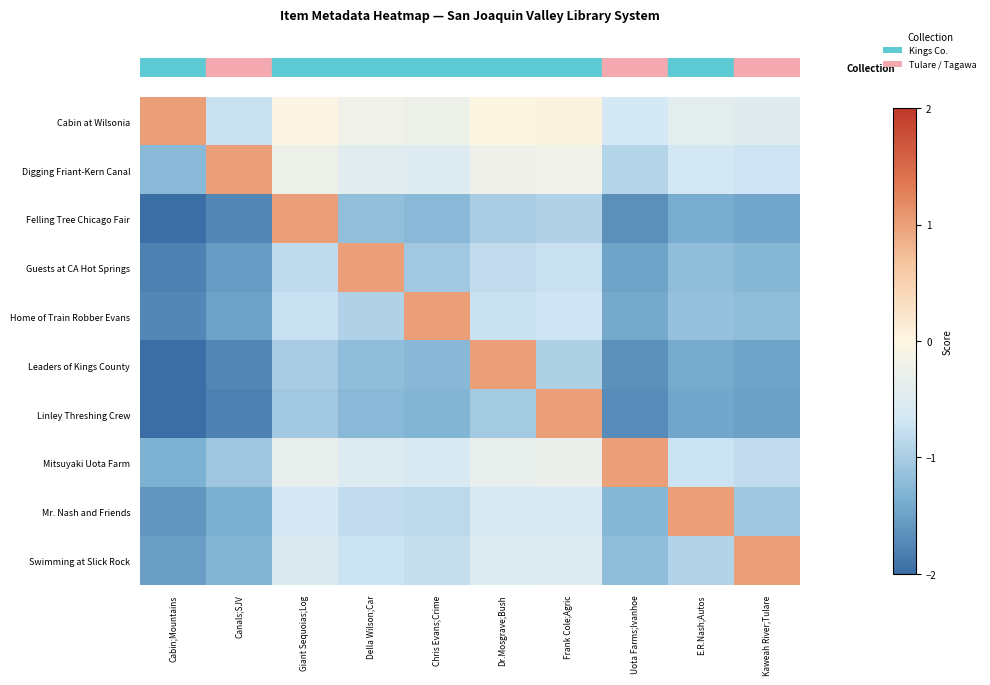

Count the number of data series in this chart.

10